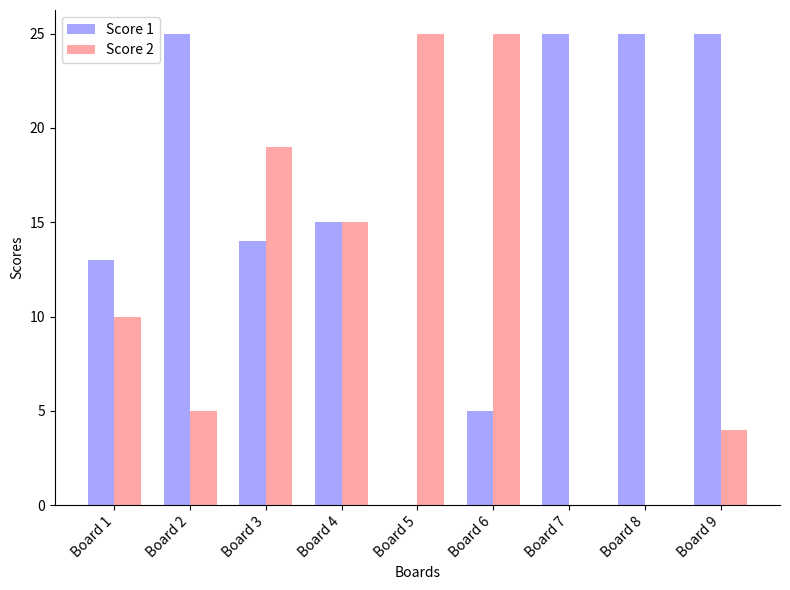

How many groups of bars are there?

9